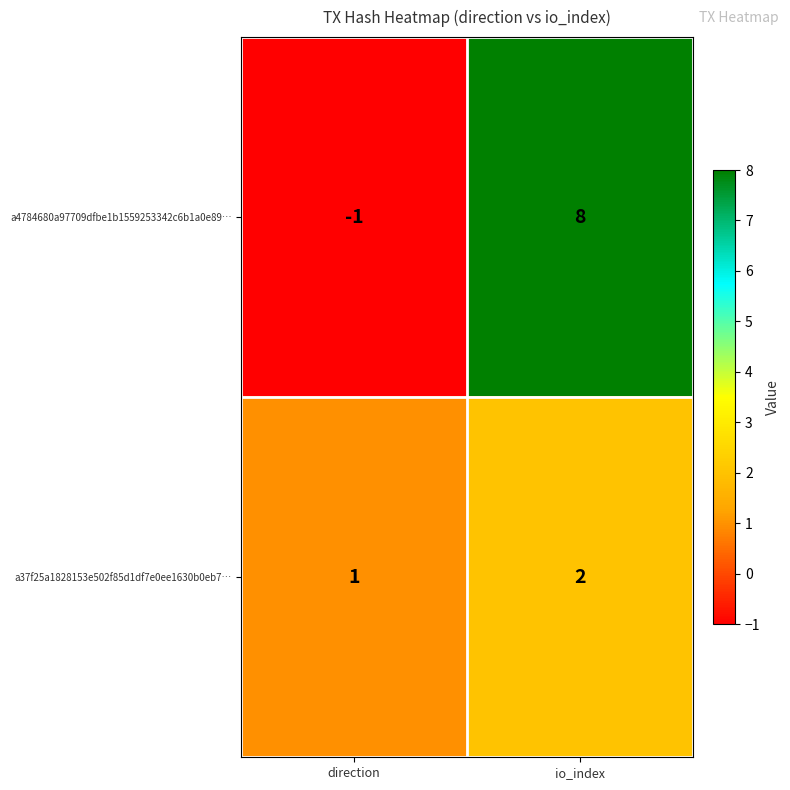

What is the sum of all a4784680a97709dfbe1b1559253342c6b1a0e89… values?

7